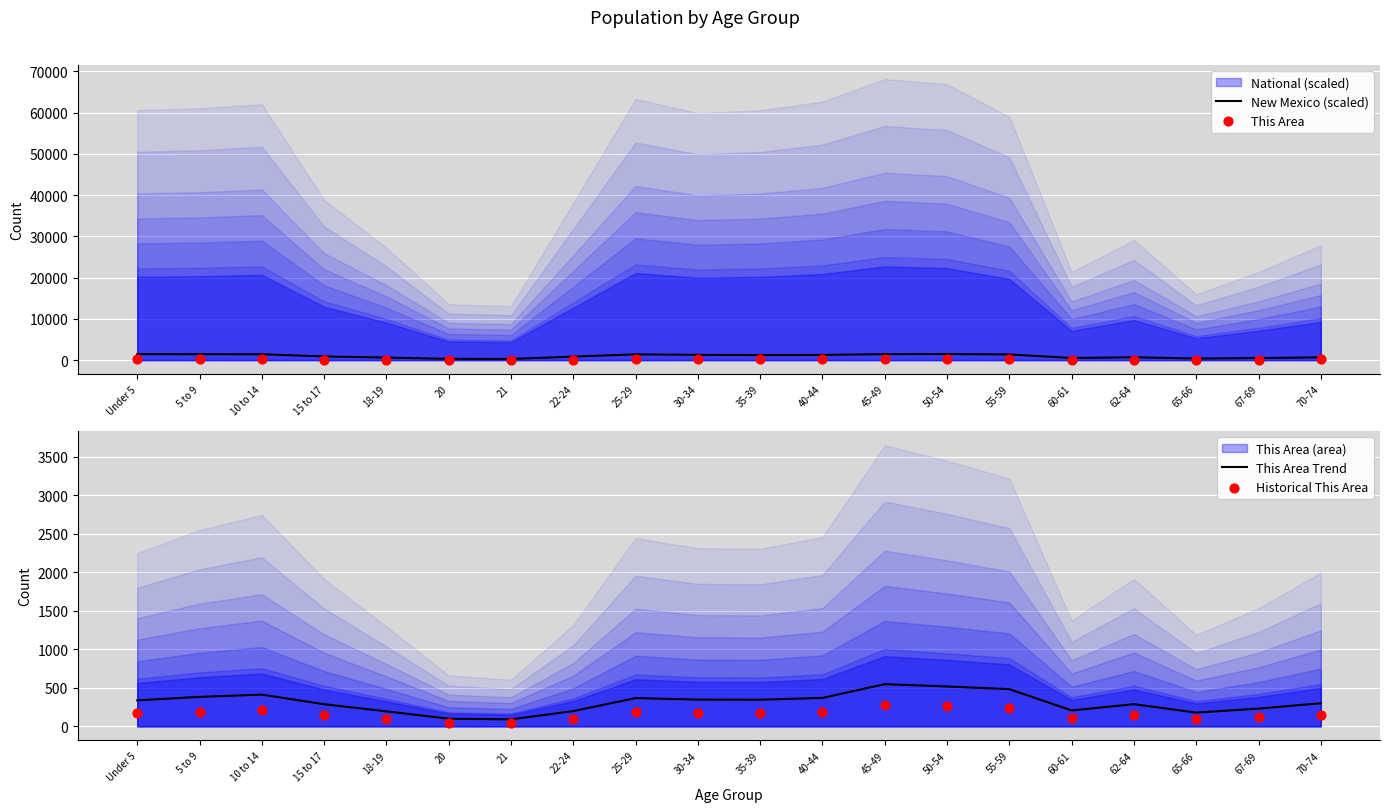

Which series contains the highest Y value?

New Mexico (scaled)